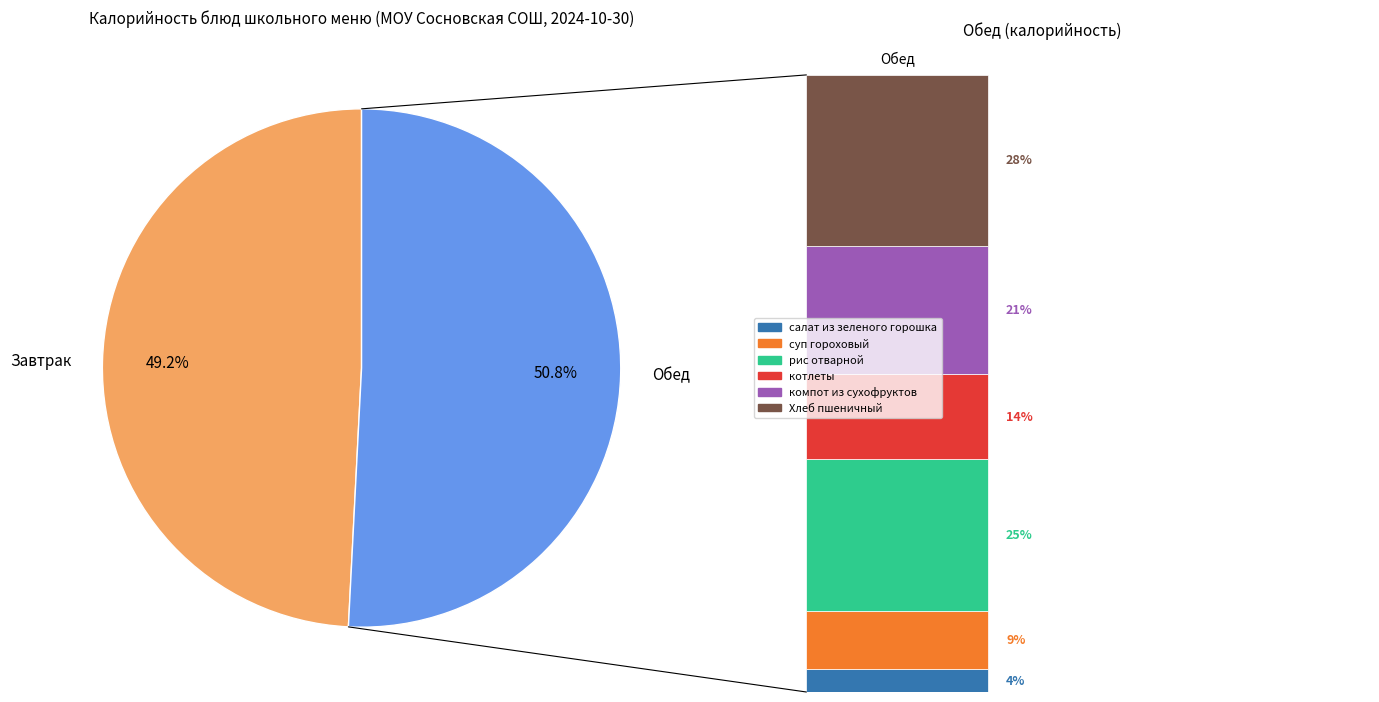

Which slice is the smallest?

салат из зеленого горошка